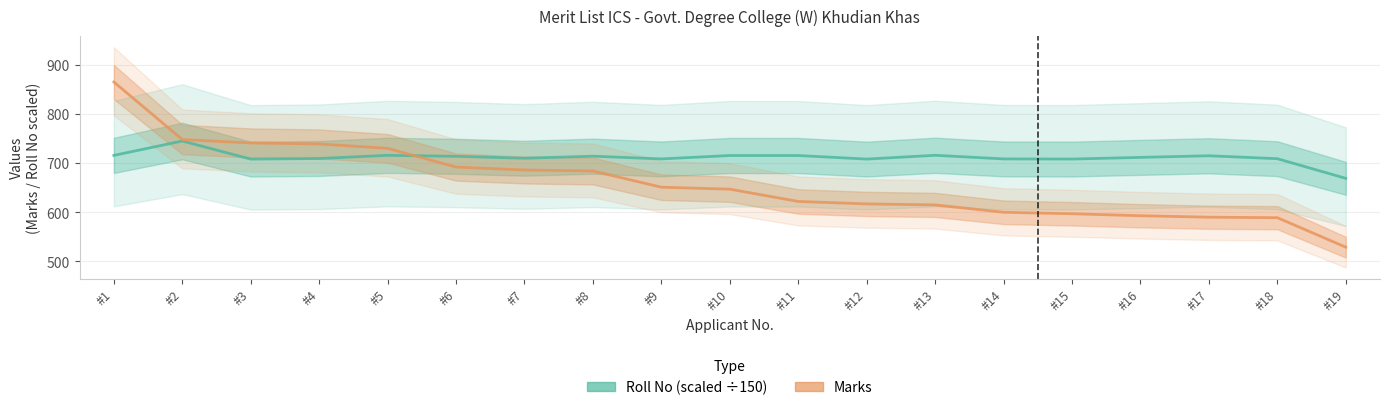

At which category is the sum across all series the highest?

#1